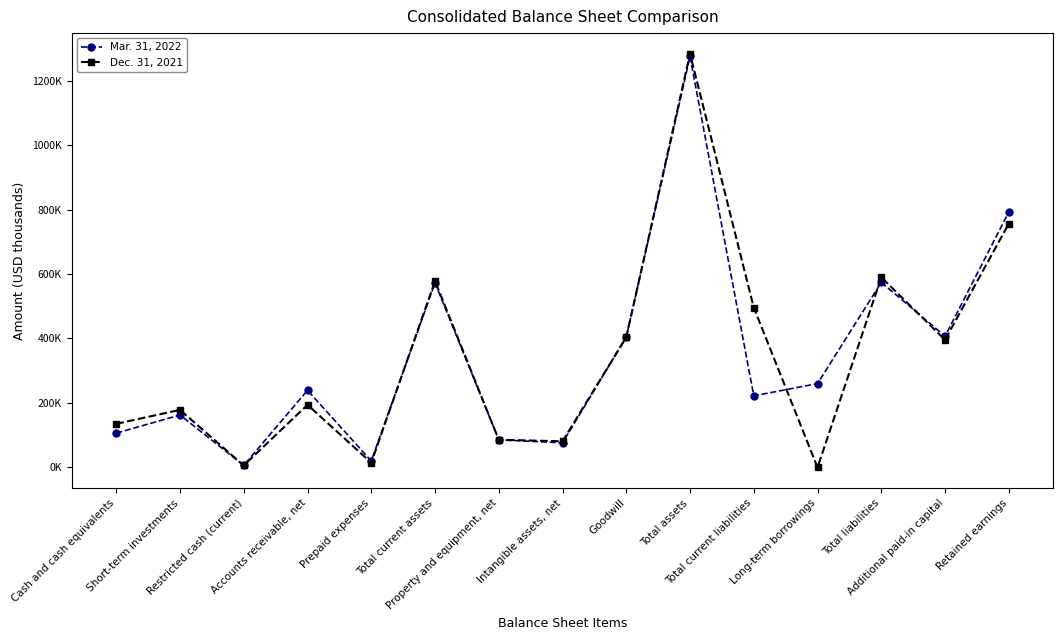

Reading right to left, what are all the values shown in this chart?

Mar. 31, 2022: Retained earnings=792315	Additional paid-in capital=406966	Total liabilities=574208	Long-term borrowings=260000	Total current liabilities=222121	Total assets=1274549	Goodwill=404561	Intangible assets, net=76578	Property and equipment, net=85610	Total current assets=572618	Prepaid expenses=20118	Accounts receivable, net=239279	Restricted cash (current)=6274	Short-term investments=162694	Cash and cash equivalents=106540
Dec. 31, 2021: Retained earnings=756137	Additional paid-in capital=395742	Total liabilities=589748	Long-term borrowings=0	Total current liabilities=495686	Total assets=1282904	Goodwill=403902	Intangible assets, net=81082	Property and equipment, net=86008	Total current assets=578144	Prepaid expenses=14655	Accounts receivable, net=194232	Restricted cash (current)=6174	Short-term investments=178538	Cash and cash equivalents=135337